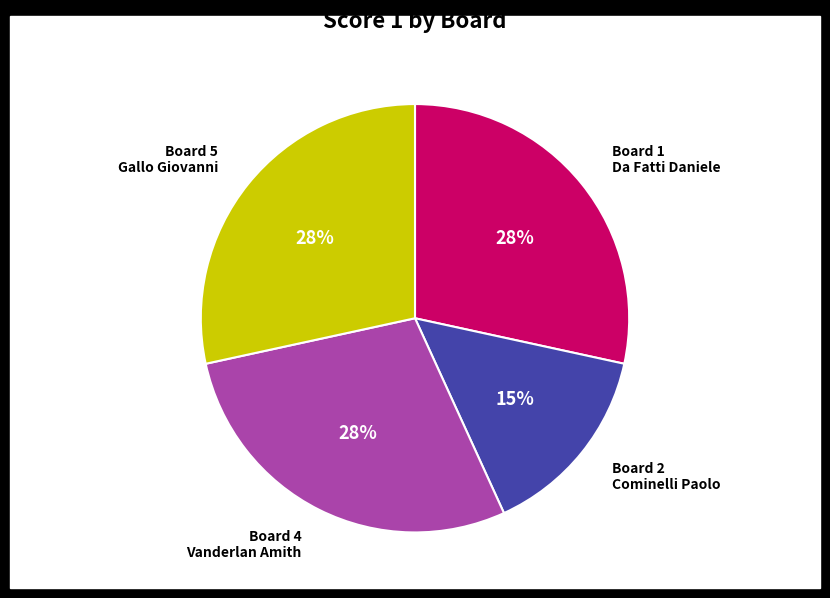

Does any single category account for the majority?

No